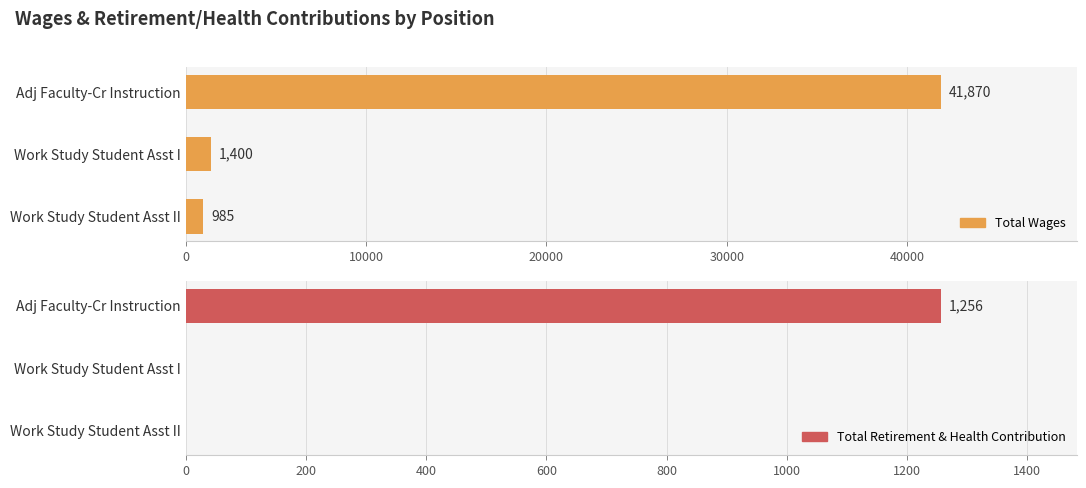

Which series has the largest total across all categories?

Total Wages